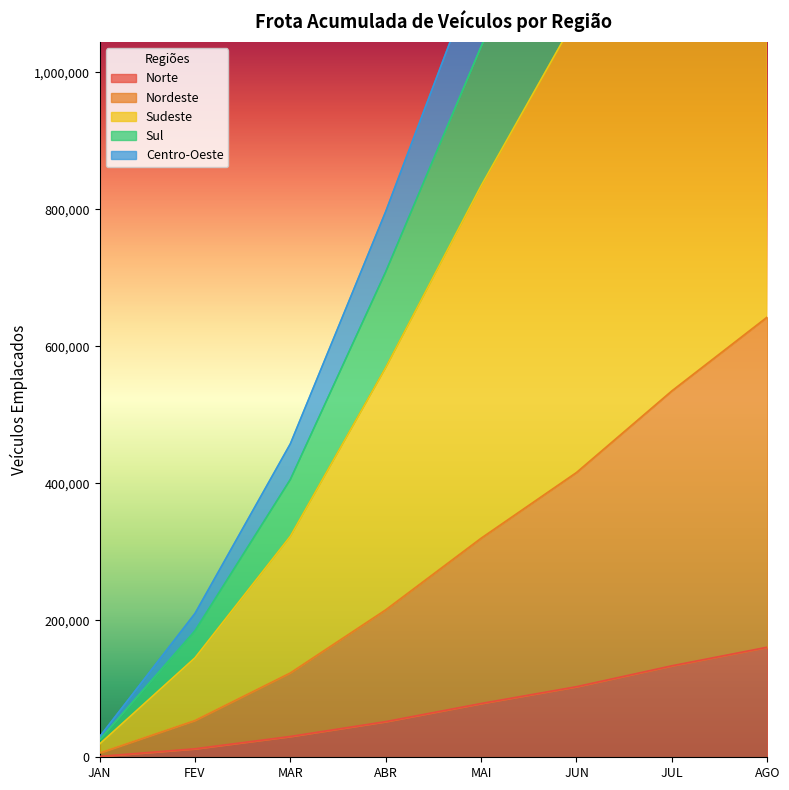

Count the Nordeste values in the range 123197 to 534902.

5